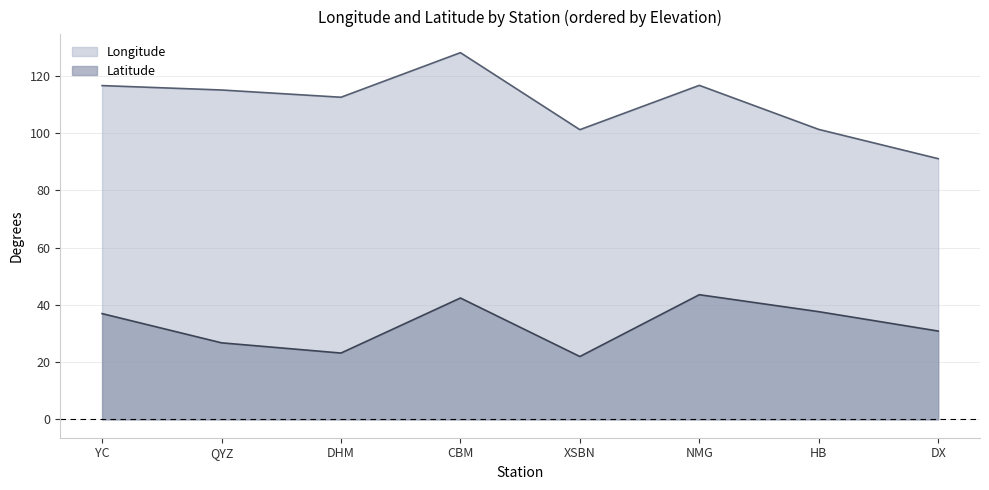

Does the chart display data point markers on the line(s)?

No